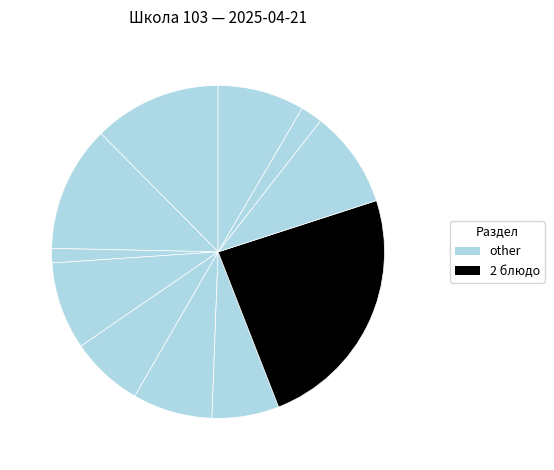

How many slices are in this pie chart?

11